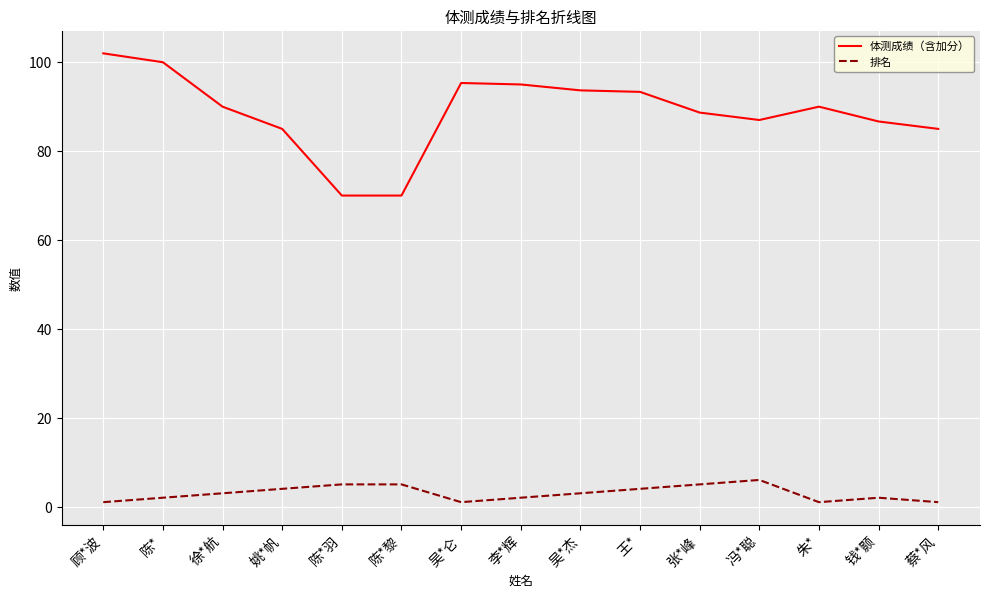

What position from the right is 钱*颢?

2